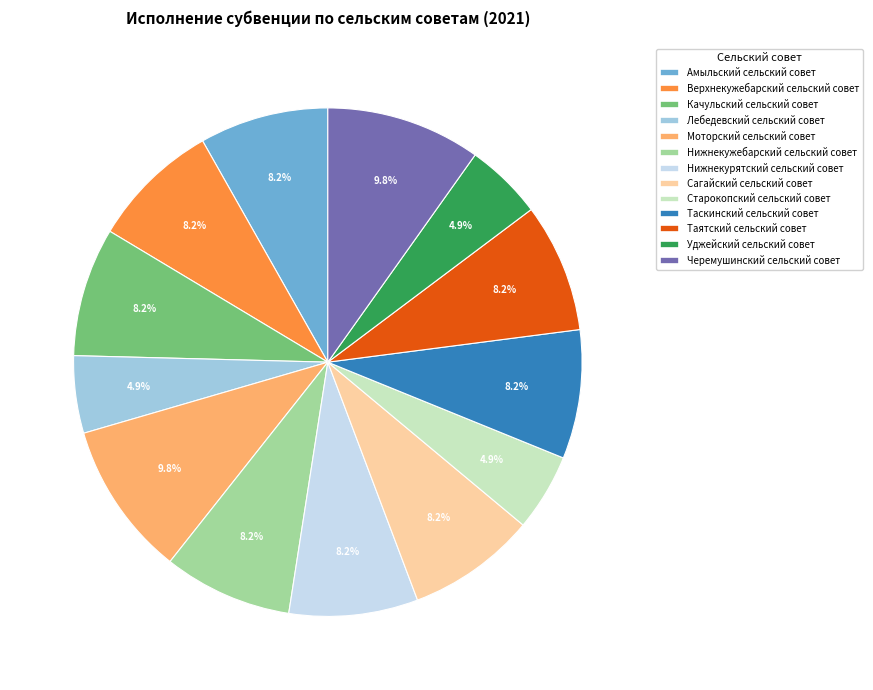

To the nearest percent, what portion does Амыльский сельский совет represent?

8%